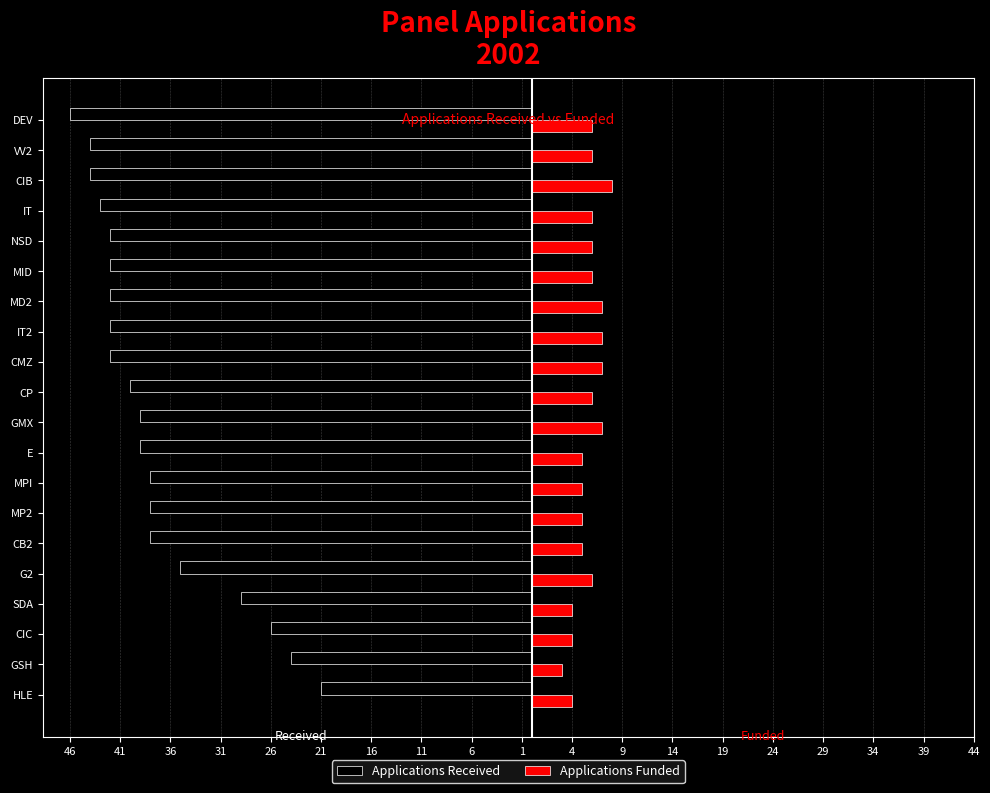

Reading left to right, list all the values displayed in this chart.

Applications Received: -21	-24	-26	-29	-35	-38	-38	-38	-39	-39	-40	-42	-42	-42	-42	-42	-43	-44	-44	-46
Applications Funded: 4	3	4	4	6	5	5	5	5	7	6	7	7	7	6	6	6	8	6	6